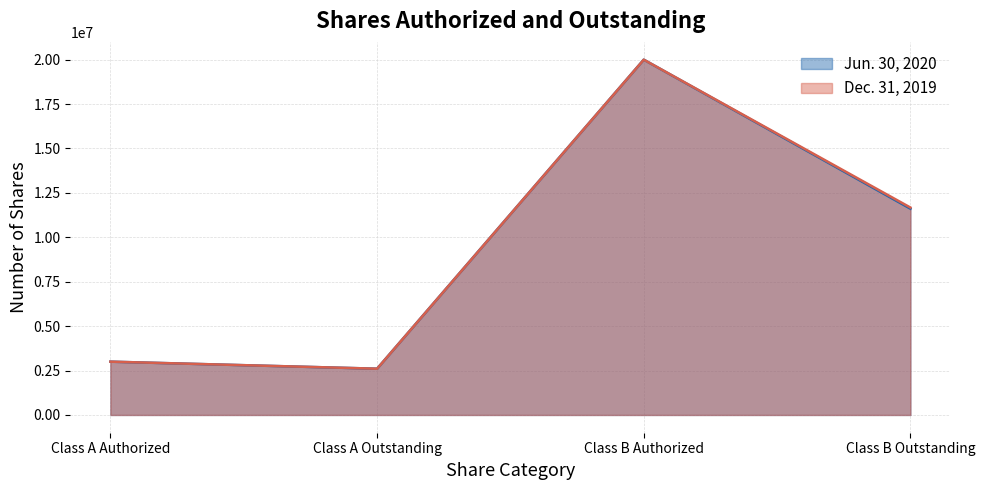

Is it true that Dec. 31, 2019 equals 11675956 at Class B Outstanding?

True